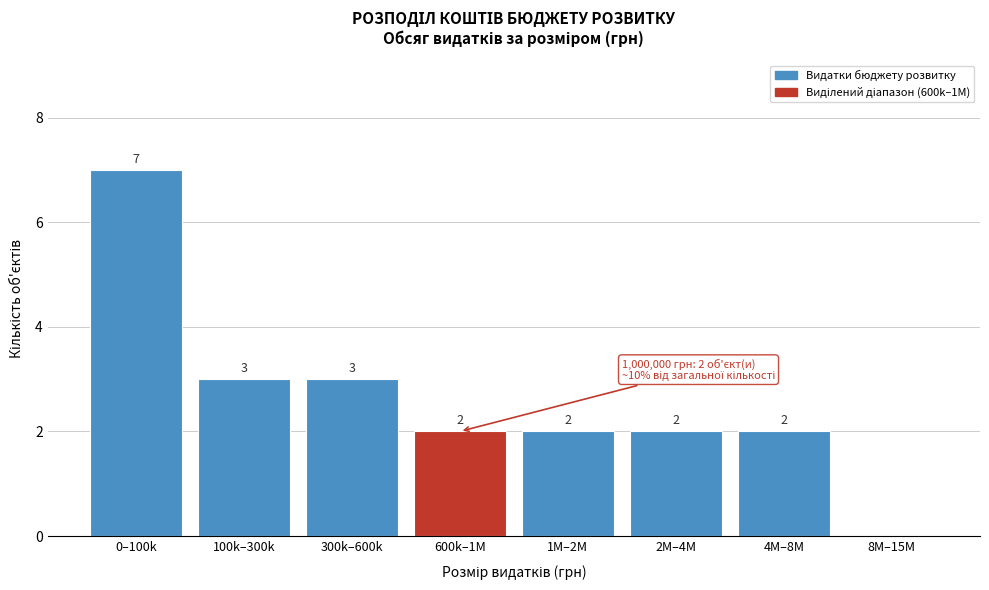

Reading left to right, extract all data points from this chart.

0–100k=7	100k–300k=3	300k–600k=3	600k–1M=2	1M–2M=2	2M–4M=2	4M–8M=2	8M–15M=0